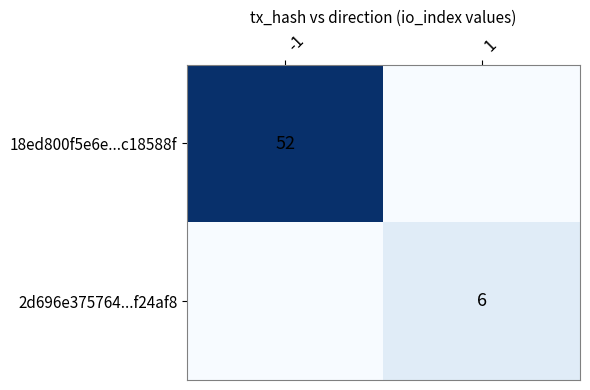

Is it true that 2d696e375764...f24af8 equals 6 at 1?

True